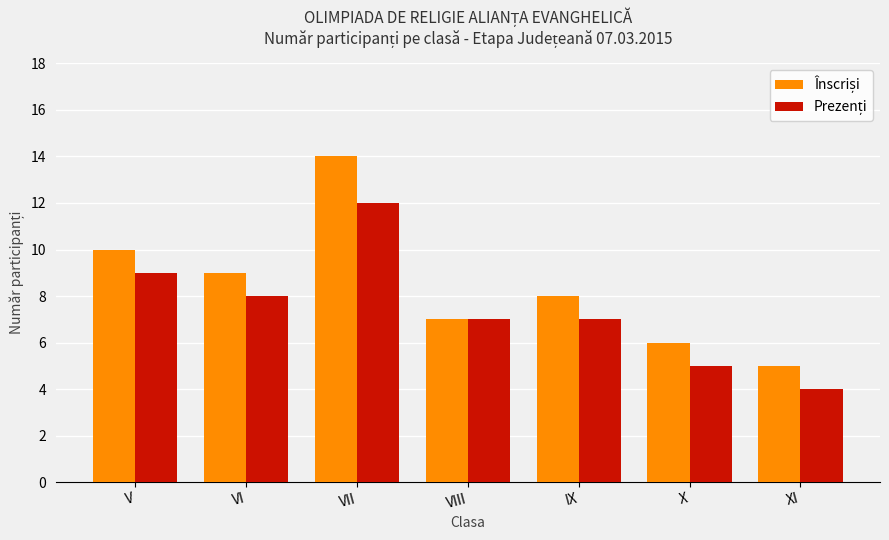

At which category does the chart reach its minimum across all series?

XI